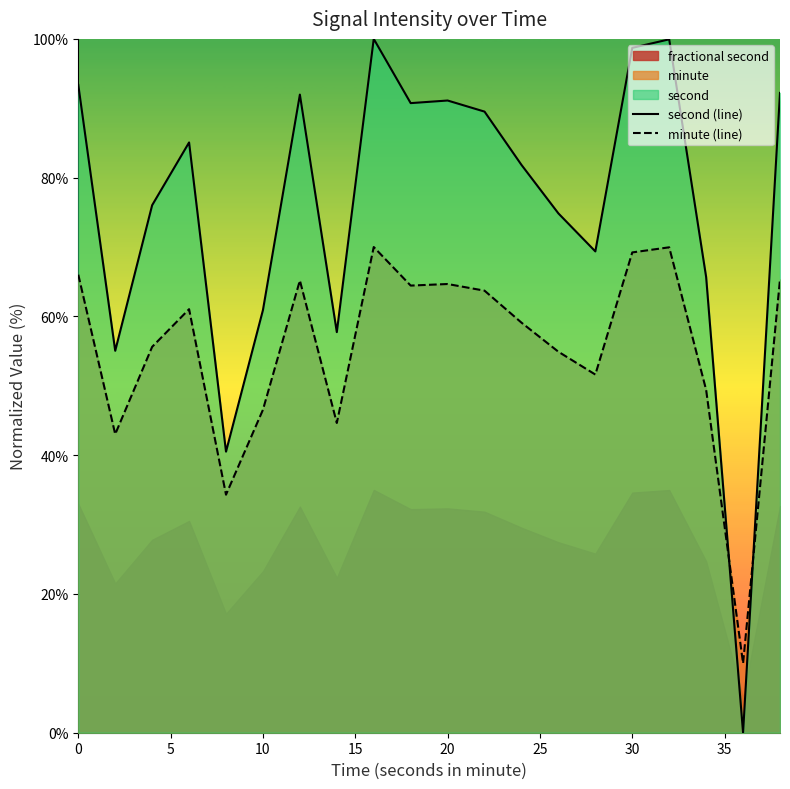

Which series ends up on top after the final intersection of minute (line) and second (line)?

second (line)